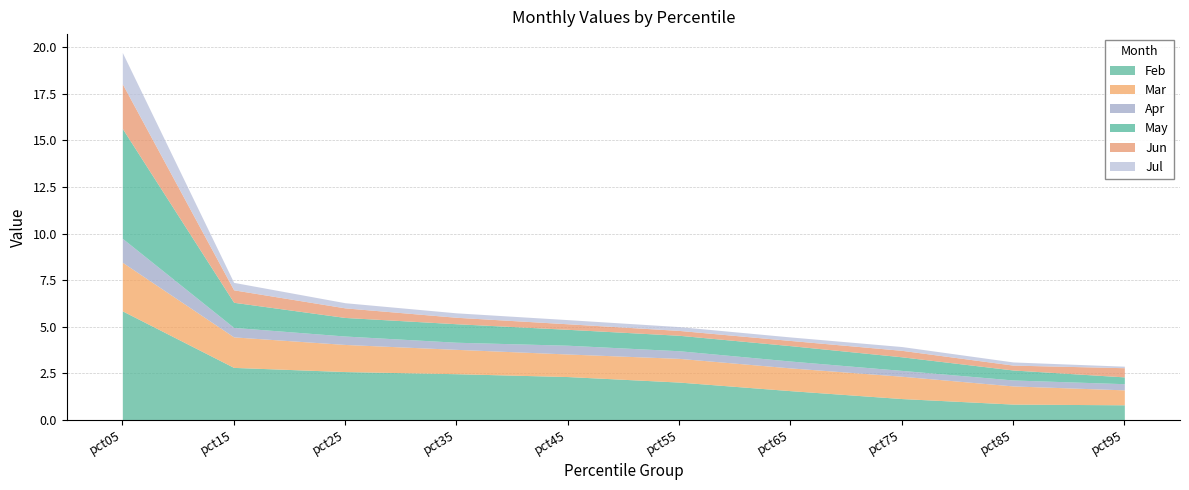

What is the difference between the maximum and minimum values in the Mar series?

1.8